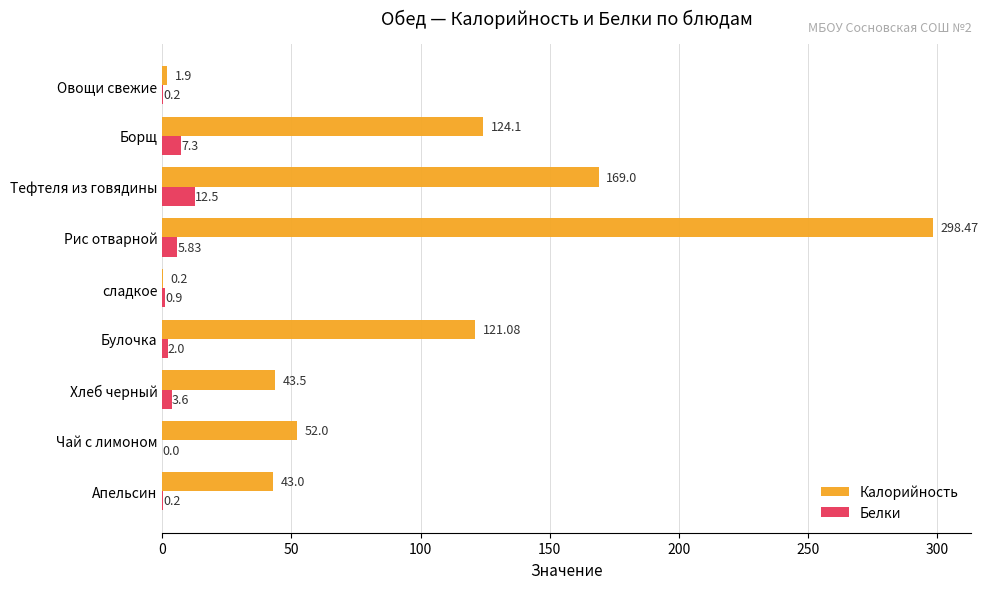

At which category is the sum across all series the highest?

Рис отварной